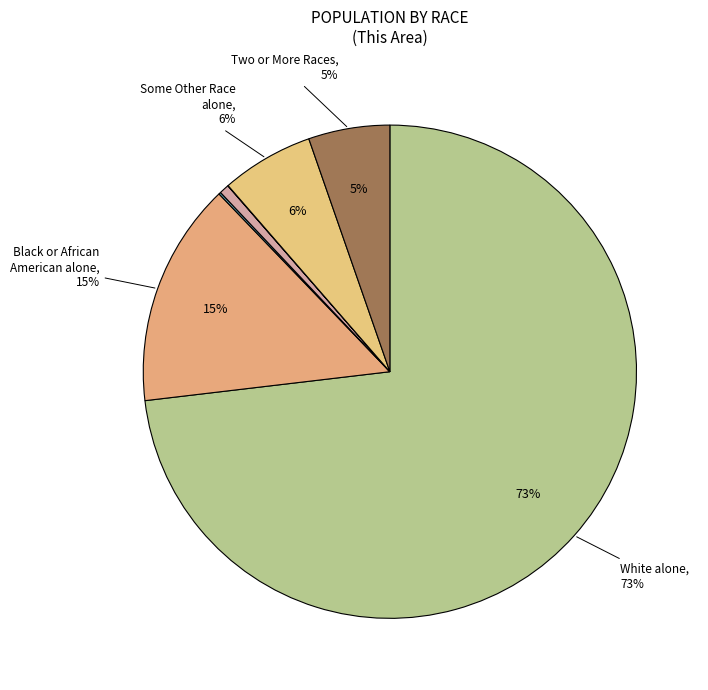

True or false: White alone accounts for 62% of the total.

False